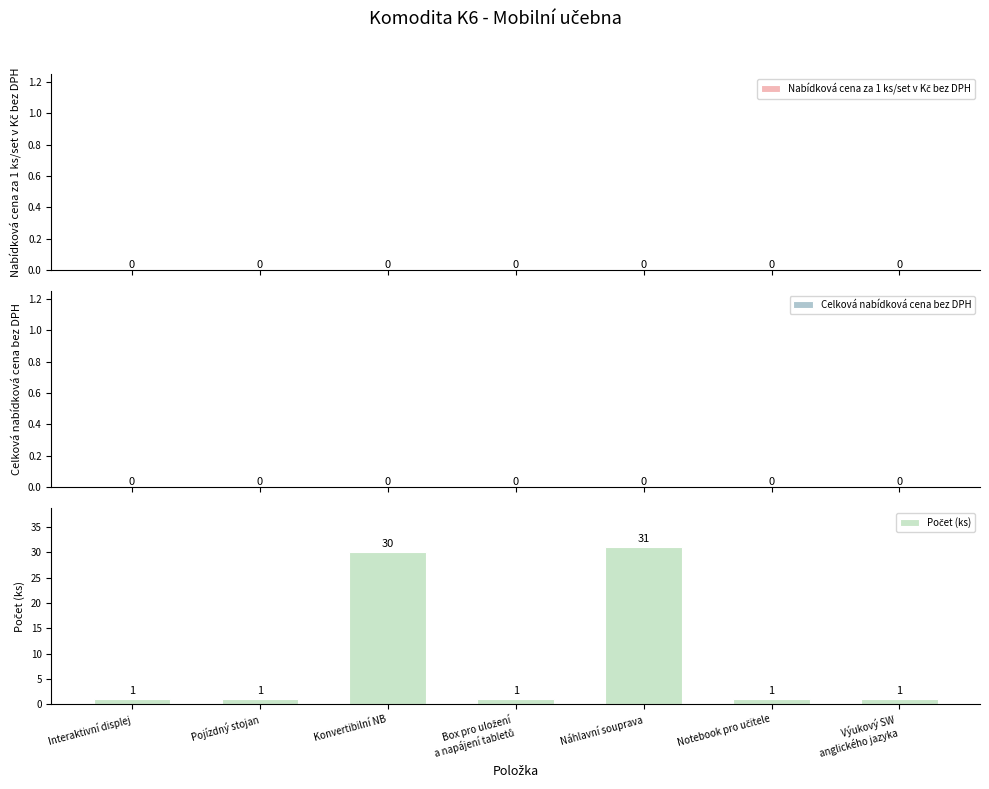

What is the label of the 1st bar from the right?

Výukový SW
anglického jazyka